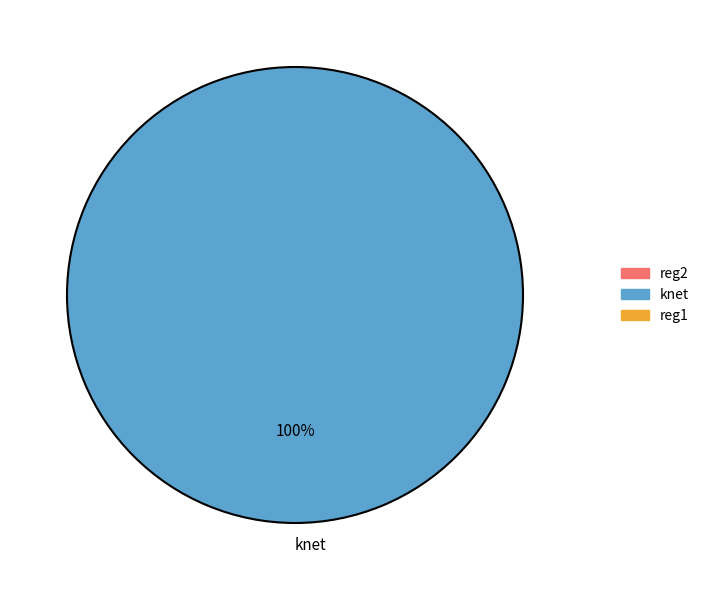

The knet slice represents 100% of the pie. True or false?

True